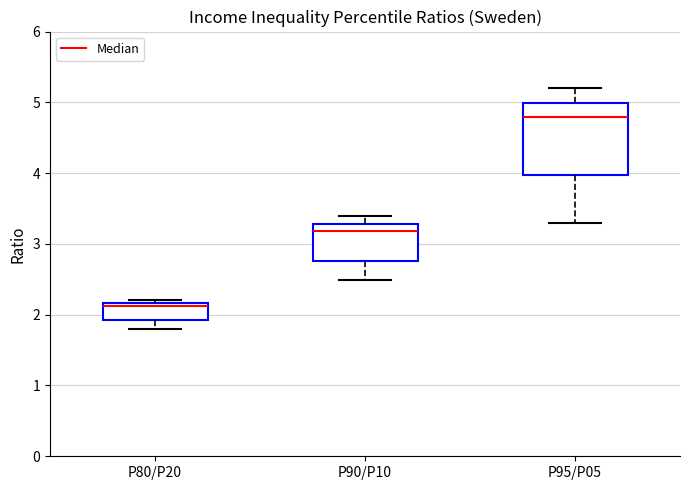

Reading left to right, read every box against the y-axis: the position of its median line, the range the box covers, and the ends of its whiskers. The values are not printed on the chart, so give them approximately, as read against the axis.

P80/P20: median 2.1, box 1.9 to 2.2, whiskers 1.8 to 2.2 (just above the box's upper edge)
P90/P10: median 3.2, box 2.8 to 3.3, whiskers 2.5 to 3.4
P95/P05: median 4.8, box 4.0 to 5.0, whiskers 3.3 to 5.2